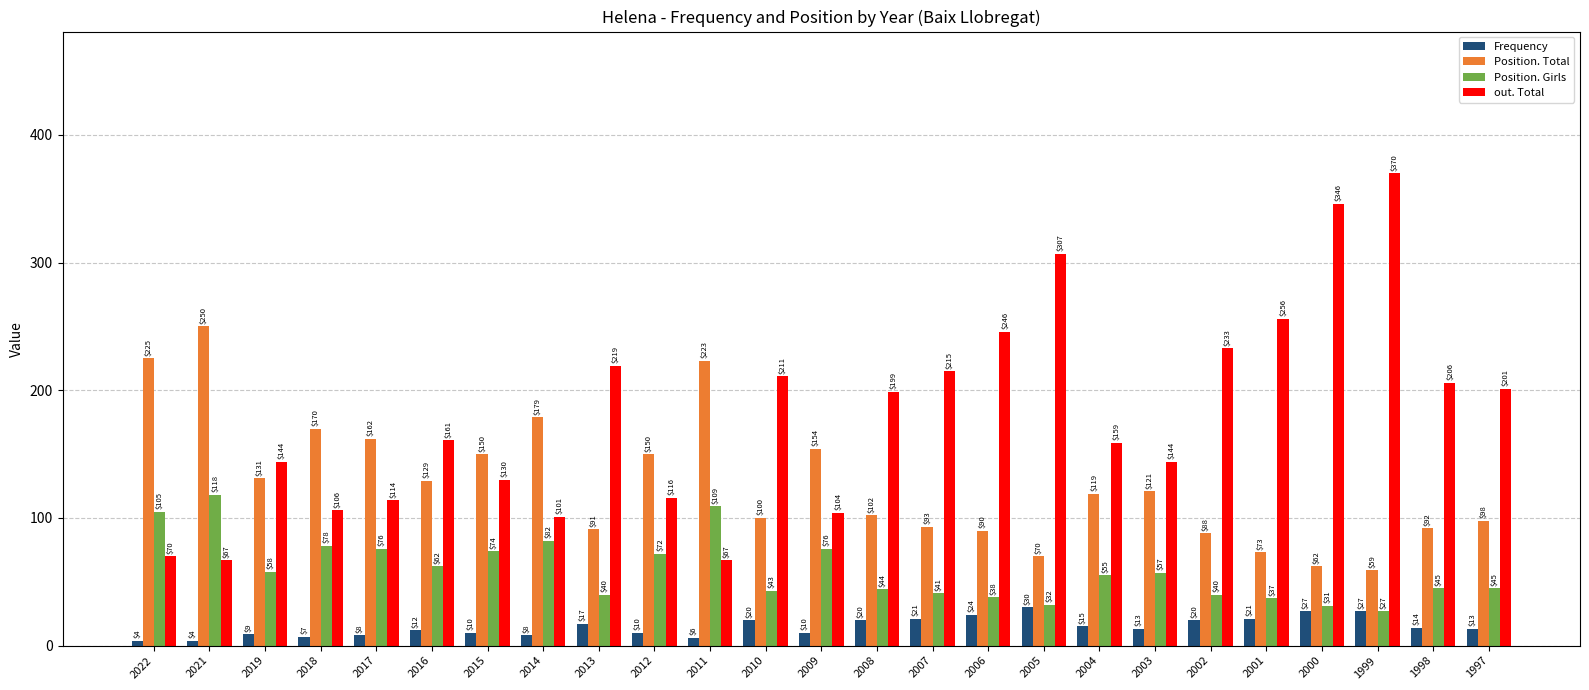

What is the maximum value shown in the chart?

370